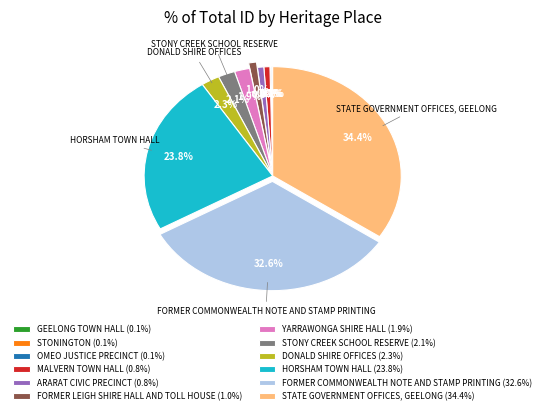

To the nearest percent, what is the combined percentage of MALVERN TOWN HALL and ARARAT CIVIC PRECINCT?

2%